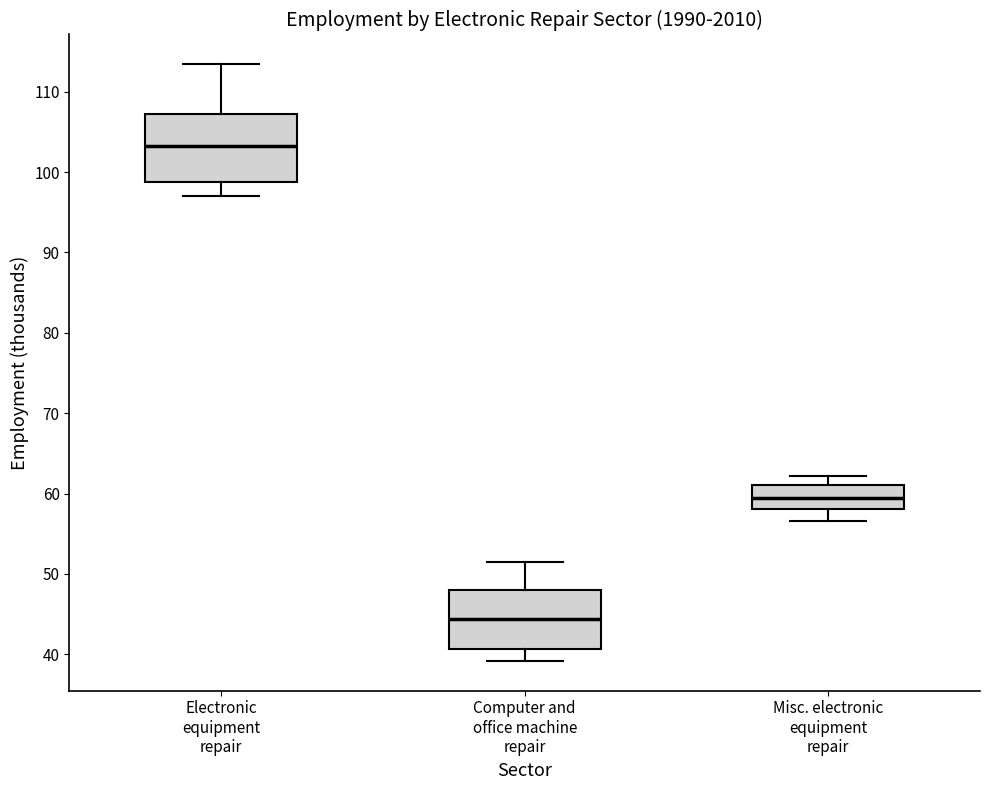

Reading left to right, read every box against the y-axis: the position of its median line, the range the box covers, and the ends of its whiskers. The values are not printed on the chart, so give them approximately, as read against the axis.

Electronic equipment repair: median 103, box 99 to 107, whiskers 97 to 113
Computer and office machine repair: median 44, box 41 to 48, whiskers 39 to 51
Misc. electronic equipment repair: median 59, box 58 to 61, whiskers 57 to 62